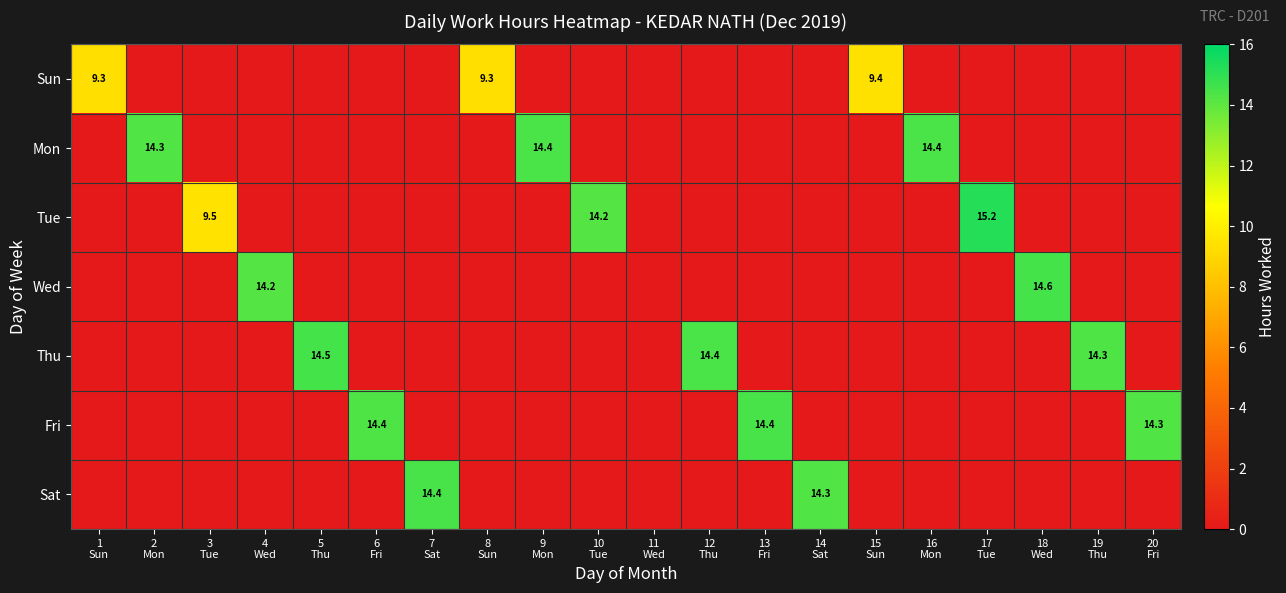

Is the value of Sun at 9 Mon greater than the value of Wed at 5 Thu?

No